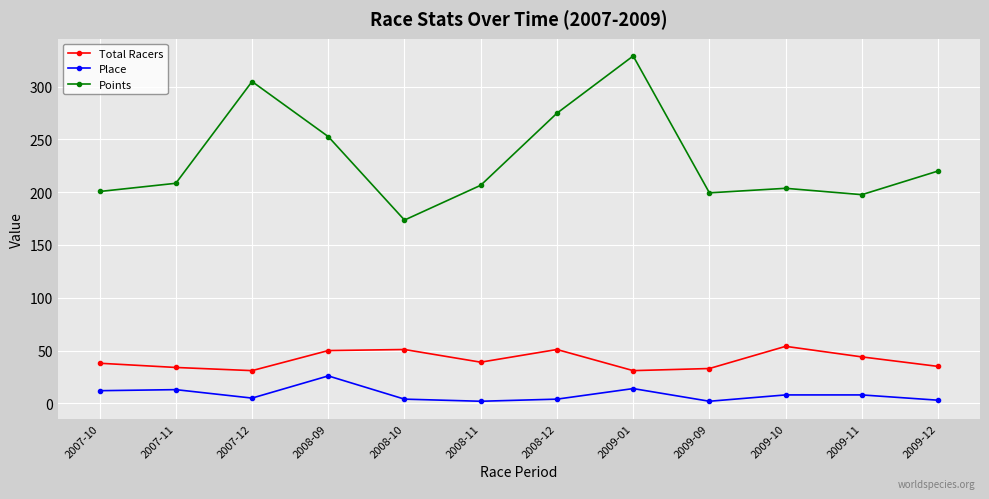

At which label does Place first exceed 8?

2007-10